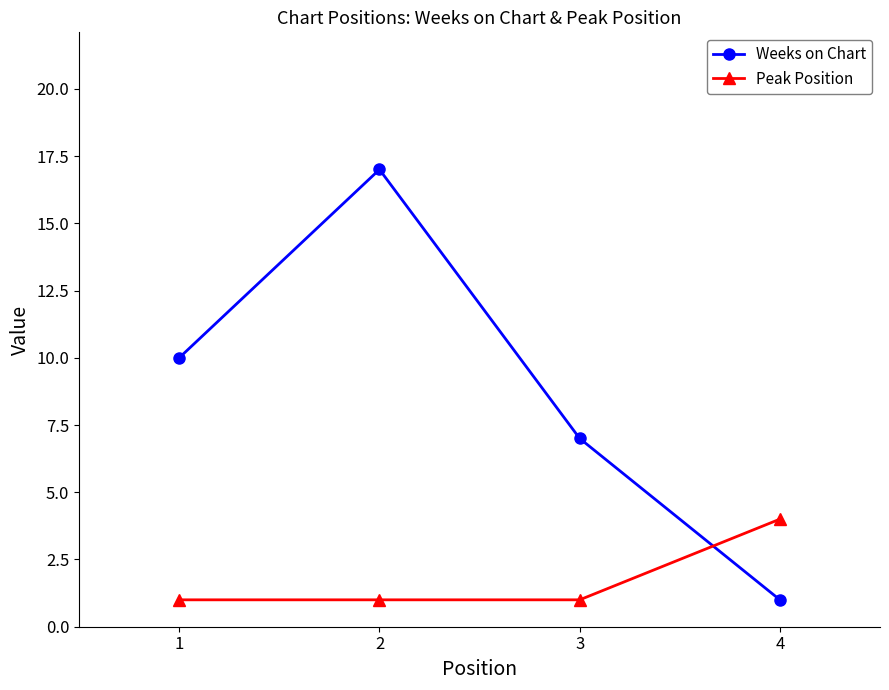

Is the value of Weeks on Chart at 4 greater than the value of Peak Position at 4?

No